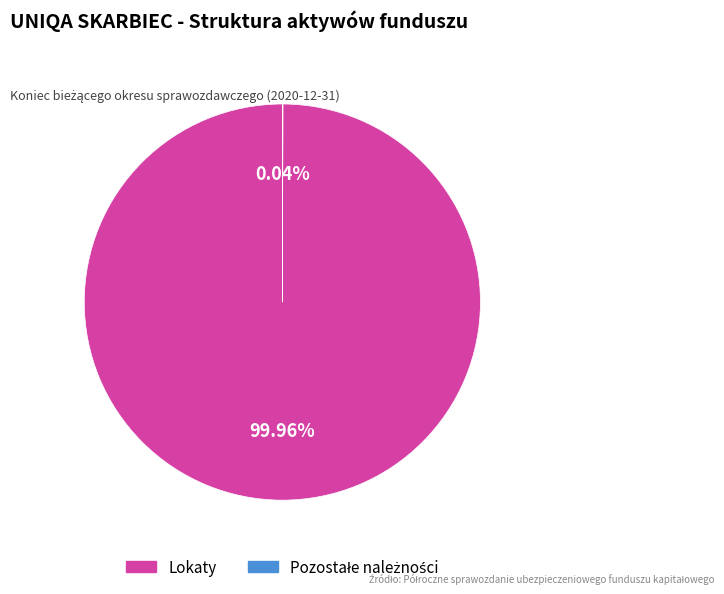

Which slice is the largest?

Lokaty